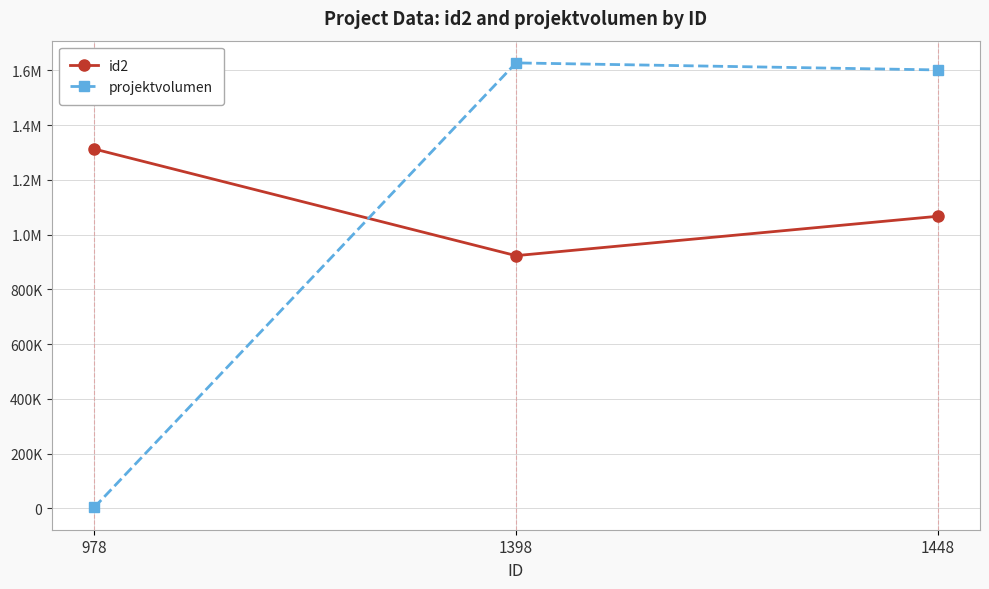

The id2 series shows 2155115.6 at 978. True or false?

False